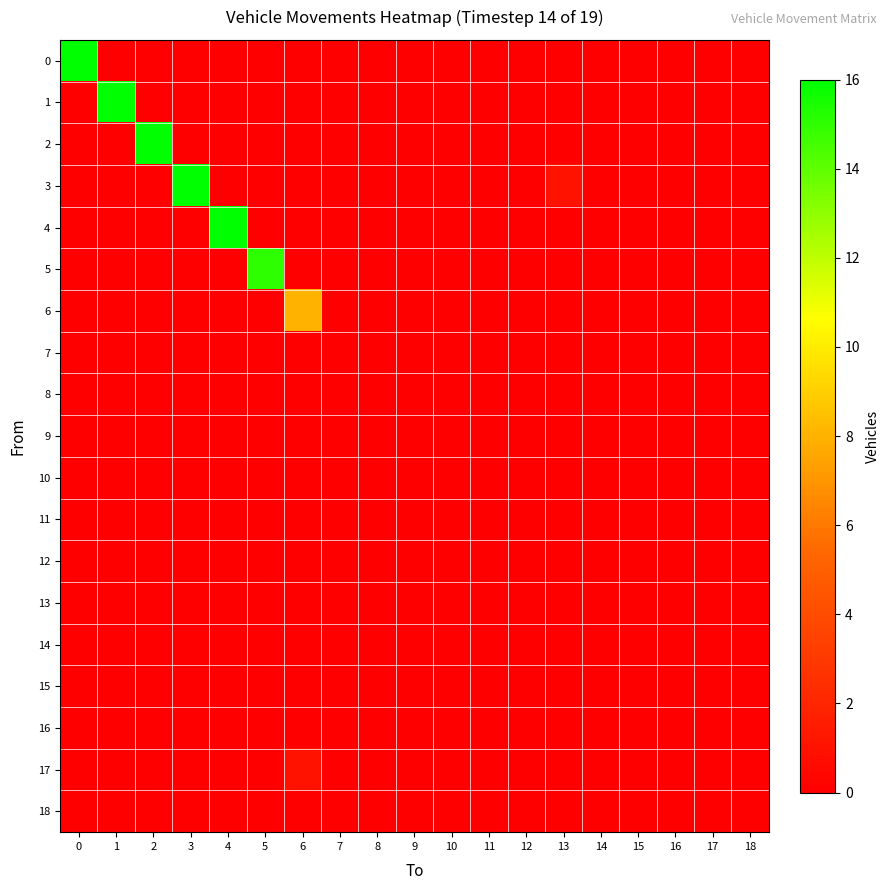

Reading left to right, transcribe all the data shown in this chart.

0: 0=16	1=0	2=0	3=0	4=0	5=0	6=0	7=0	8=0	9=0	10=0	11=0	12=0	13=0	14=0	15=0	16=0	17=0	18=0
1: 0=0	1=16	2=0	3=0	4=0	5=0	6=0	7=0	8=0	9=0	10=0	11=0	12=0	13=0	14=0	15=0	16=0	17=0	18=0
2: 0=0	1=0	2=16	3=0	4=0	5=0	6=0	7=0	8=0	9=0	10=0	11=0	12=0	13=0	14=0	15=0	16=0	17=0	18=0
3: 0=0	1=0	2=0	3=16	4=0	5=0	6=0	7=0	8=0	9=0	10=0	11=0	12=0	13=1	14=0	15=0	16=0	17=0	18=0
4: 0=0	1=0	2=0	3=0	4=16	5=0	6=0	7=0	8=0	9=0	10=0	11=0	12=0	13=0	14=0	15=0	16=0	17=0	18=0
5: 0=0	1=0	2=0	3=0	4=0	5=15	6=0	7=0	8=0	9=0	10=0	11=0	12=0	13=0	14=0	15=0	16=0	17=0	18=0
6: 0=0	1=0	2=0	3=0	4=0	5=0	6=8	7=0	8=0	9=0	10=0	11=0	12=0	13=0	14=0	15=0	16=0	17=0	18=0
7: 0=0	1=0	2=0	3=0	4=0	5=0	6=0	7=0	8=0	9=0	10=0	11=0	12=0	13=0	14=0	15=0	16=0	17=0	18=0
8: 0=0	1=0	2=0	3=0	4=0	5=0	6=0	7=0	8=0	9=0	10=0	11=0	12=0	13=0	14=0	15=0	16=0	17=0	18=0
9: 0=0	1=0	2=0	3=0	4=0	5=0	6=0	7=0	8=0	9=0	10=0	11=0	12=0	13=0	14=0	15=0	16=0	17=0	18=0
10: 0=0	1=0	2=0	3=0	4=0	5=0	6=0	7=0	8=0	9=0	10=0	11=0	12=0	13=0	14=0	15=0	16=0	17=0	18=0
11: 0=0	1=0	2=0	3=0	4=0	5=0	6=0	7=0	8=0	9=0	10=0	11=0	12=0	13=0	14=0	15=0	16=0	17=0	18=0
12: 0=0	1=0	2=0	3=0	4=0	5=0	6=0	7=0	8=0	9=0	10=0	11=0	12=0	13=0	14=0	15=0	16=0	17=0	18=0
13: 0=0	1=0	2=0	3=0	4=0	5=0	6=0	7=0	8=0	9=0	10=0	11=0	12=0	13=0	14=0	15=0	16=0	17=0	18=0
14: 0=0	1=0	2=0	3=0	4=0	5=0	6=0	7=0	8=0	9=0	10=0	11=0	12=0	13=0	14=0	15=0	16=0	17=0	18=0
15: 0=0	1=0	2=0	3=0	4=0	5=0	6=0	7=0	8=0	9=0	10=0	11=0	12=0	13=0	14=0	15=0	16=0	17=0	18=0
16: 0=0	1=0	2=0	3=0	4=0	5=0	6=0	7=0	8=0	9=0	10=0	11=0	12=0	13=0	14=0	15=0	16=0	17=0	18=0
17: 0=0	1=0	2=0	3=0	4=0	5=0	6=1	7=0	8=0	9=0	10=0	11=0	12=0	13=0	14=0	15=0	16=0	17=0	18=0
18: 0=0	1=0	2=0	3=0	4=0	5=0	6=0	7=0	8=0	9=0	10=0	11=0	12=0	13=0	14=0	15=0	16=0	17=0	18=0